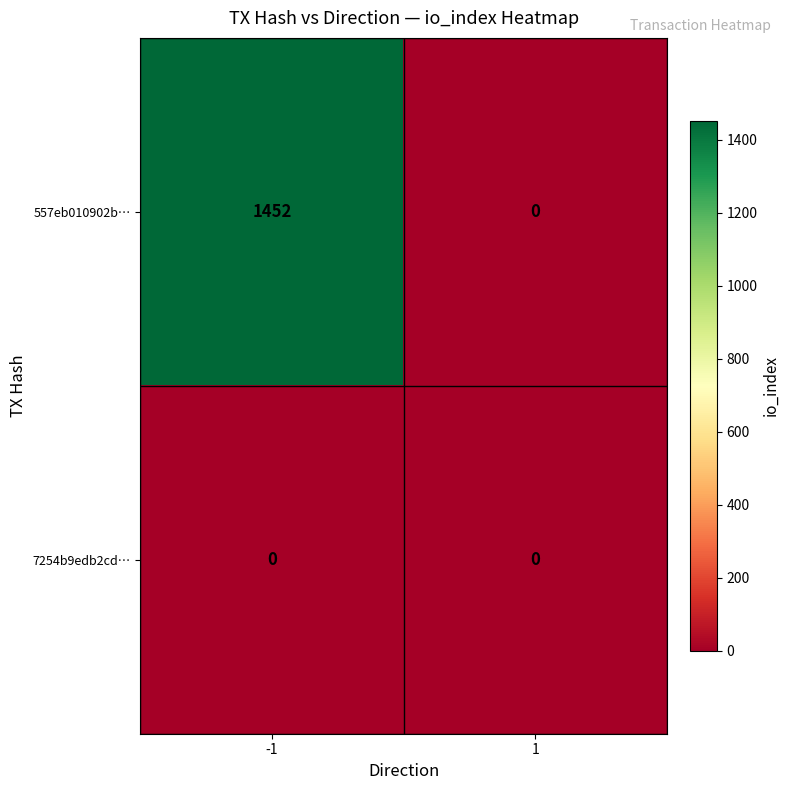

What is the difference between the 557eb010902b… values at -1 and 1?

1452